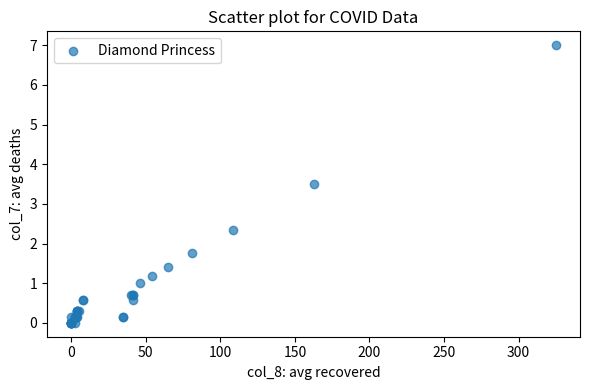

What Y value in the scatter plot is closest to 3?

3.5